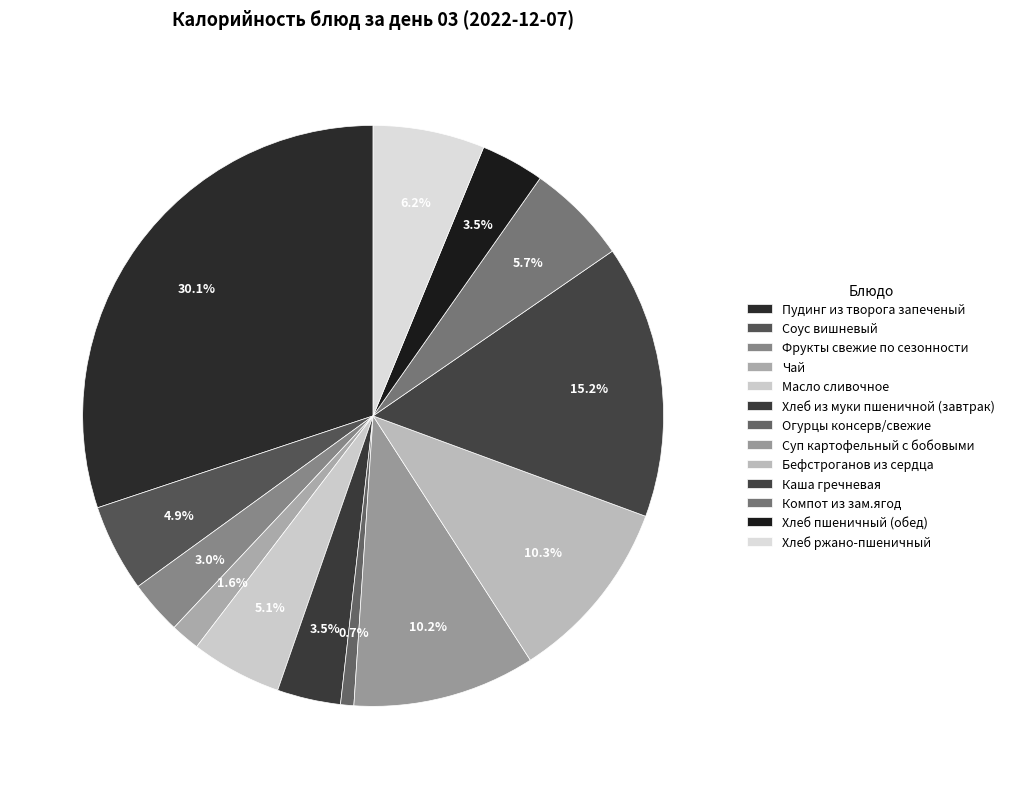

Combined, what portion of the pie is Компот из зам.ягод and Бефстроганов из сердца?

15.9%